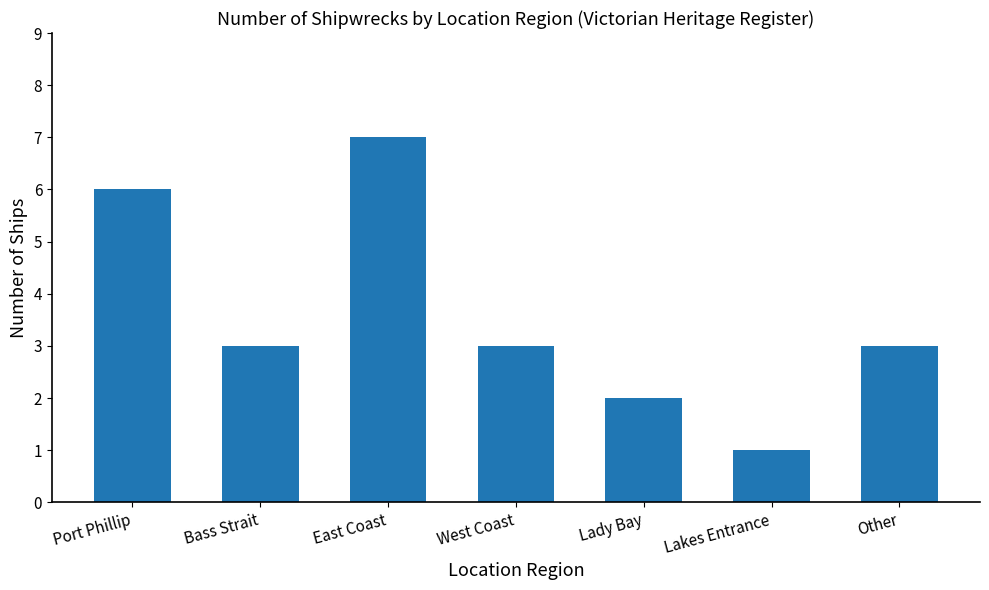

What is the sum of the values at Lakes Entrance and Port Phillip?

7